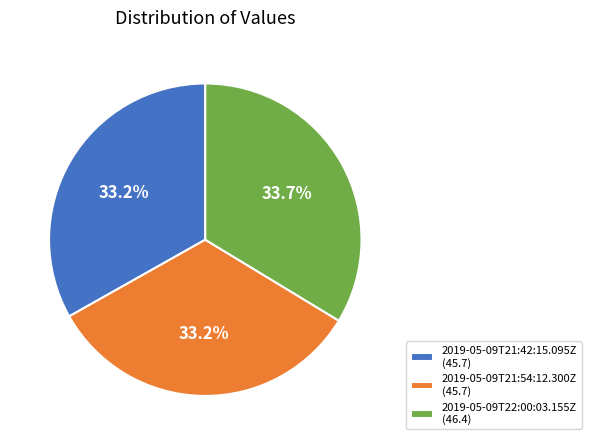

What portion of the pie excludes 2019-05-09T21:42:15.095Z (45.7)?

66.8%